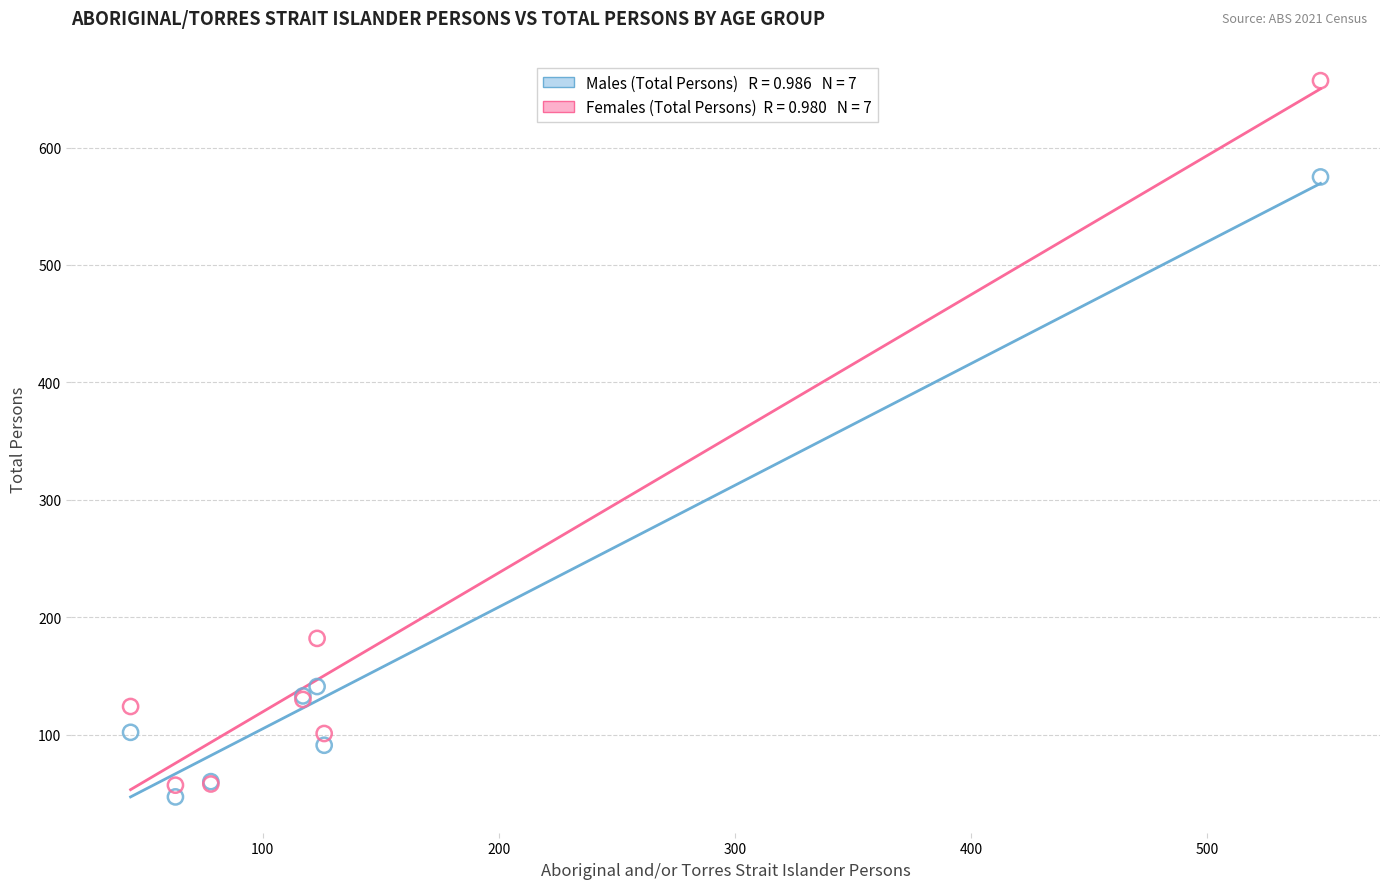

Across all series, what Y value is closest to 352?

182